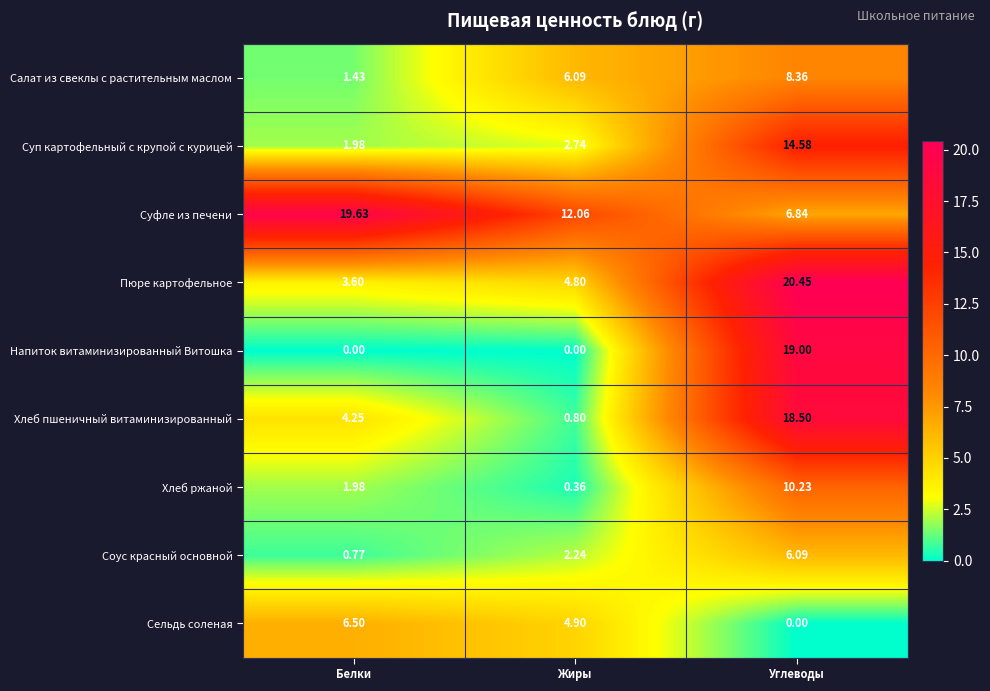

Is the value of Пюре картофельное at Жиры greater than the value of Сельдь соленая at Белки?

No